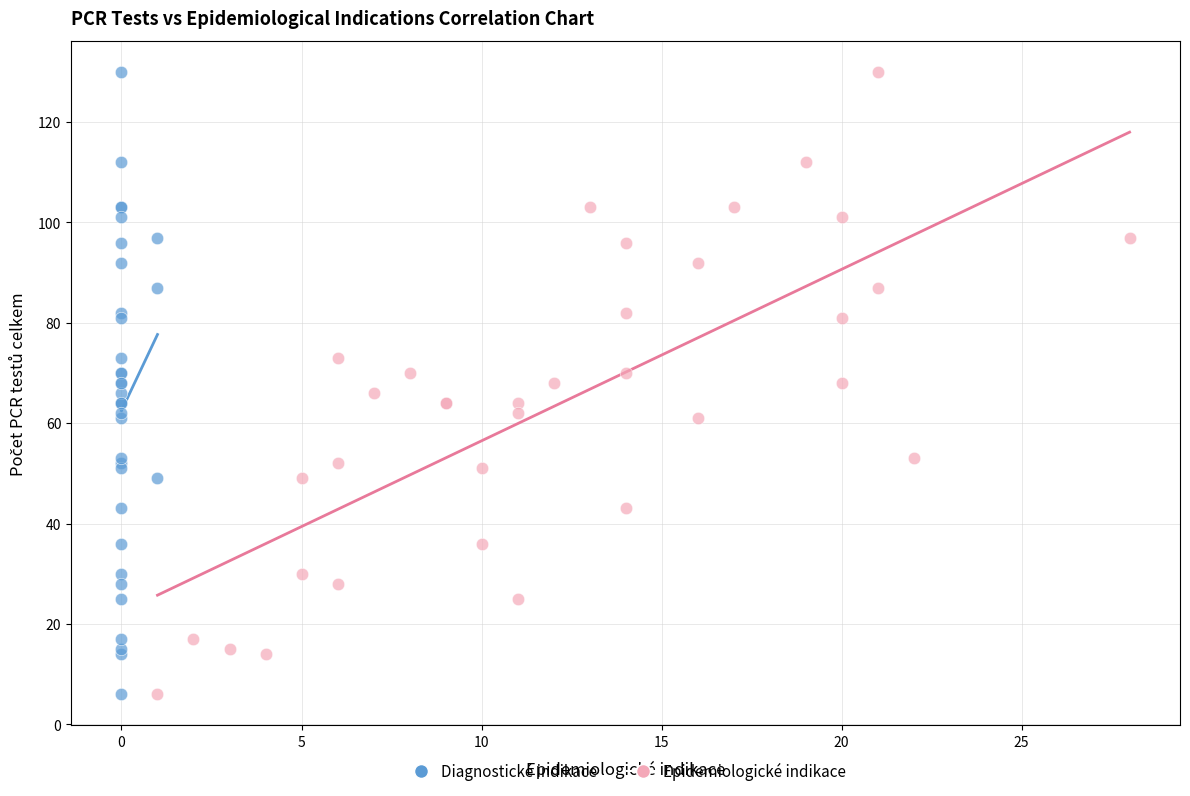

What are all the series names shown in the legend?

Diagnostické indikace, Epidemiologické indikace